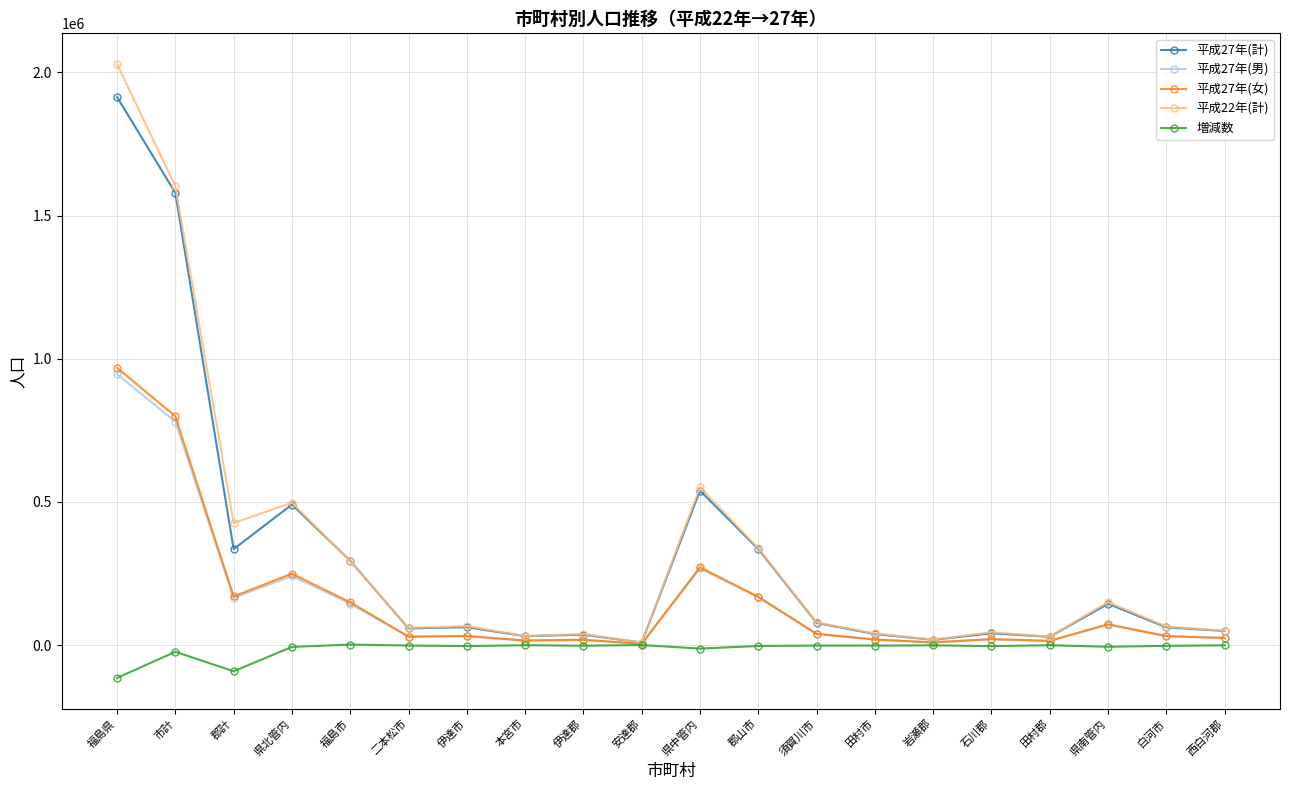

True or false: 平成27年(女) has more than 2 interior local peaks.

True